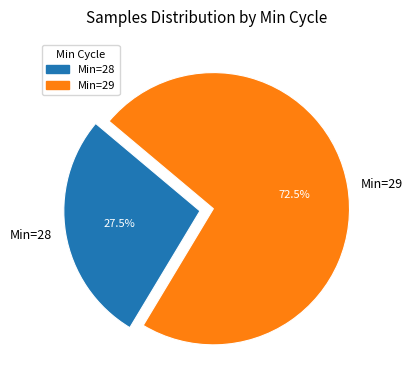

Does any single category account for the majority?

Yes